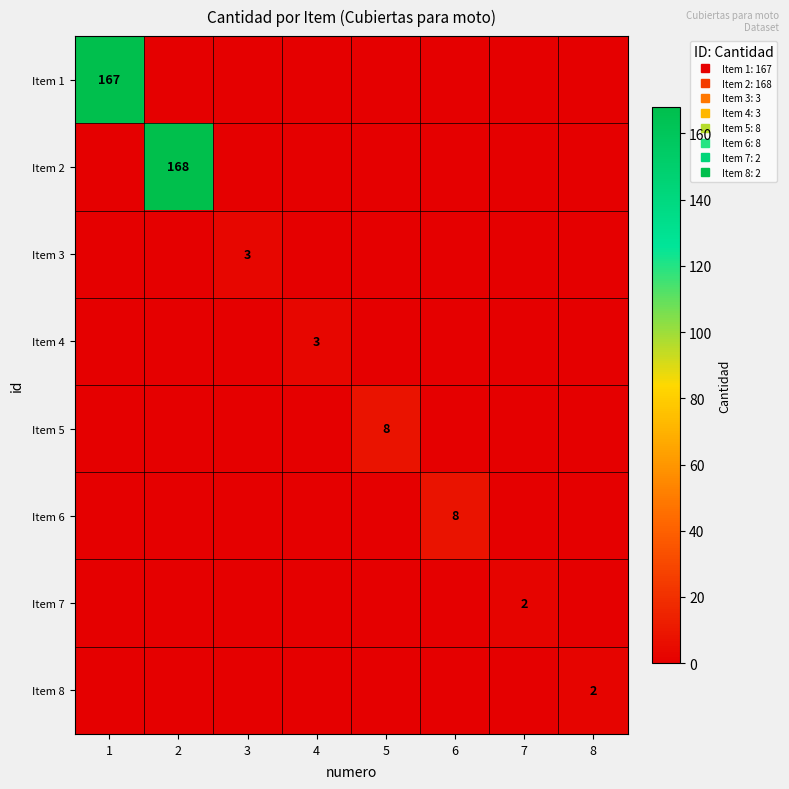

Is the value of Item 2 at 7 greater than the value of Item 7 at 8?

No